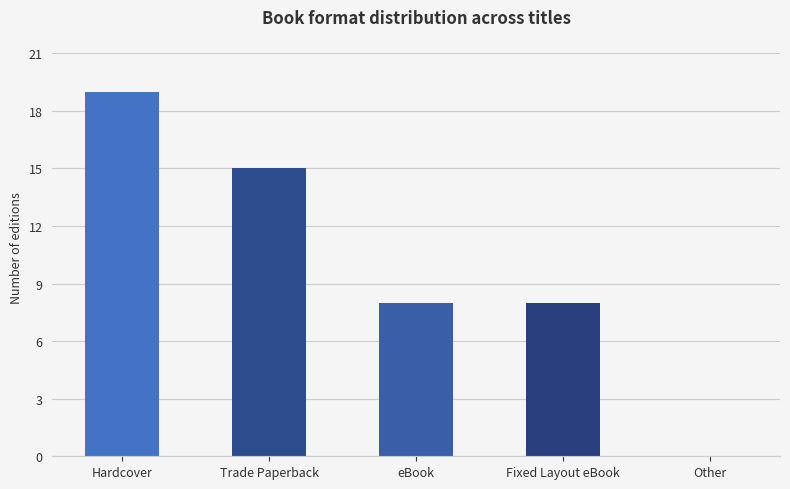

What is the sum of the values at Fixed Layout eBook and eBook?

16